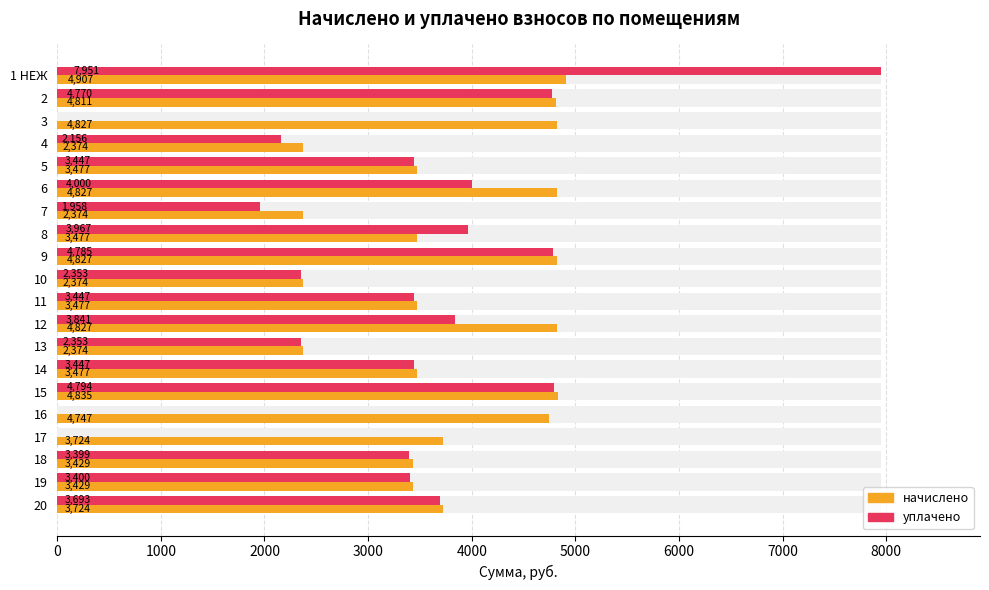

True or false: начислено has a value of 1983.3 at 15.

False